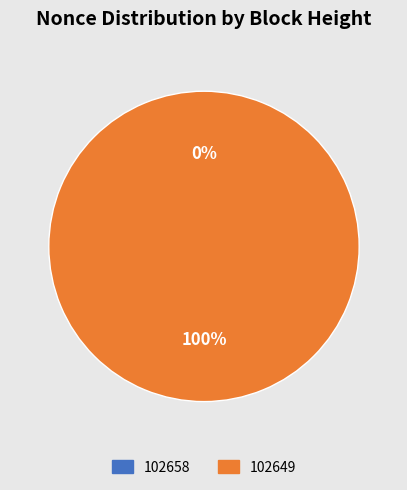

Do 102649 and 102658 together represent more than half of the pie?

Yes